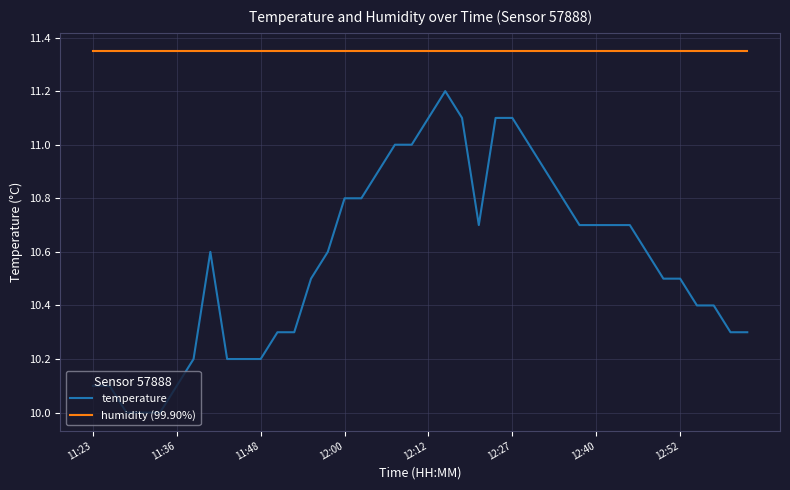

List the series in order of their peak value, highest first.

humidity (99.90%), temperature